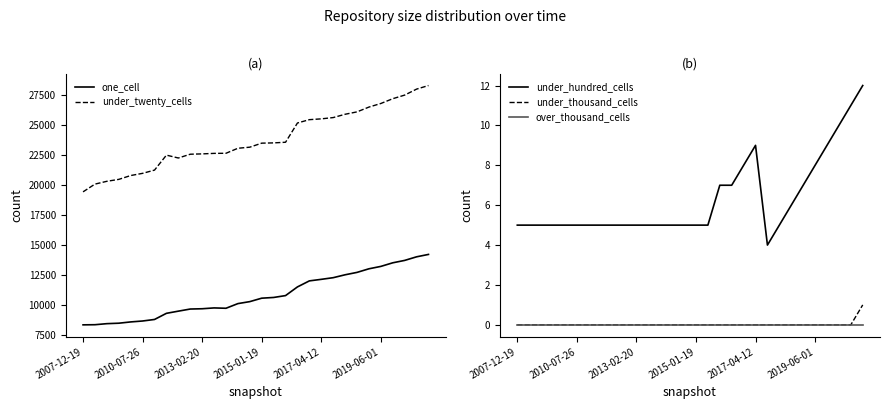

Is it true that under_hundred_cells equals 5 at 2015-01-19?

True